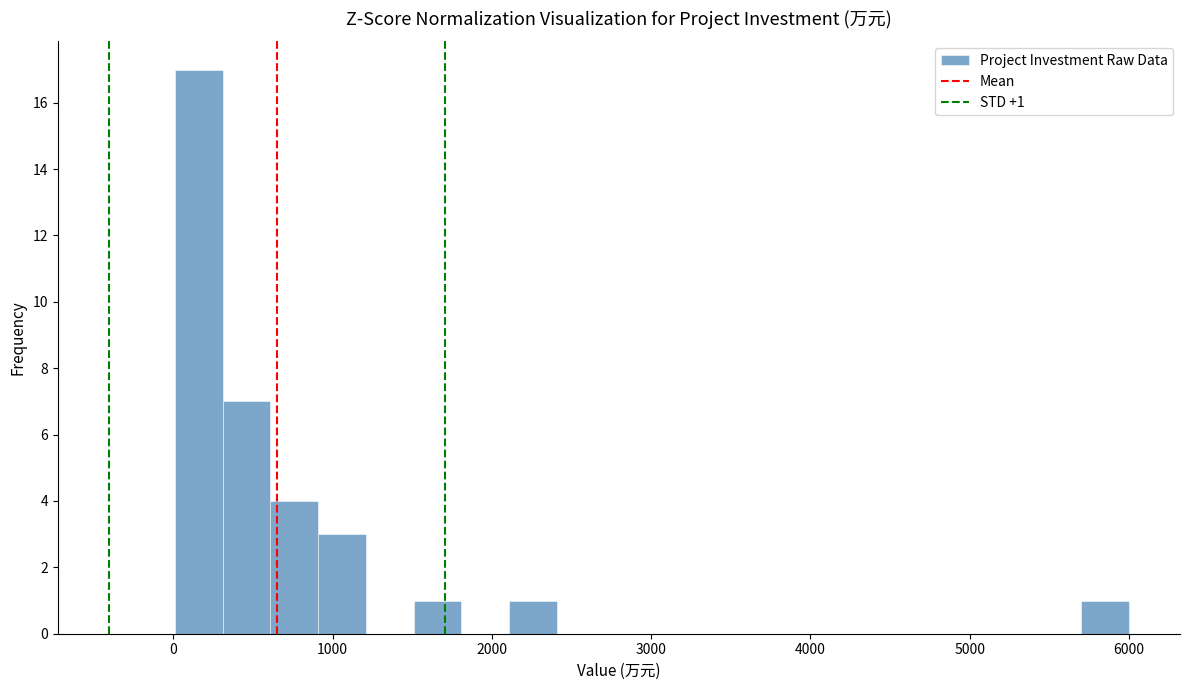

Around what value on the x-axis is the tallest bar? Give the approximate position of its centre, as read against the axis.

200